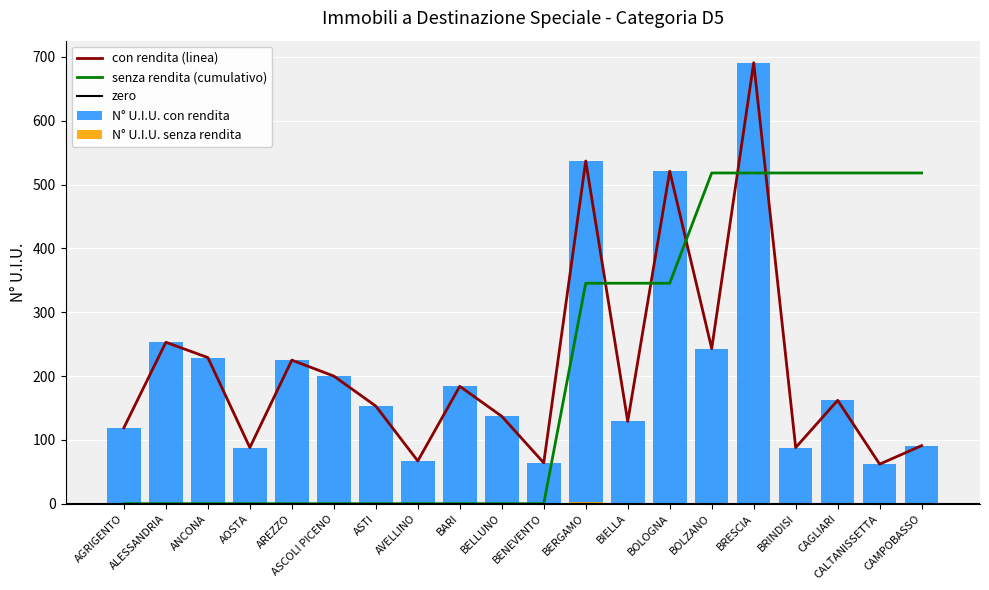

Which series has the largest total across all categories?

N° U.I.U. con rendita